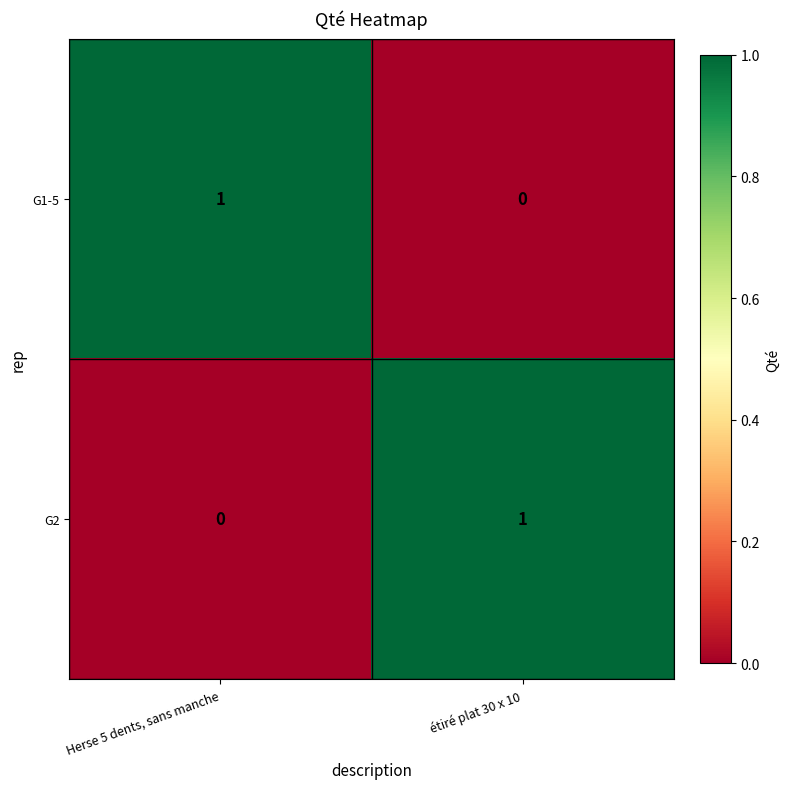

Rank the categories by G2 value from highest to lowest.

étiré plat 30 x 10, Herse 5 dents, sans manche